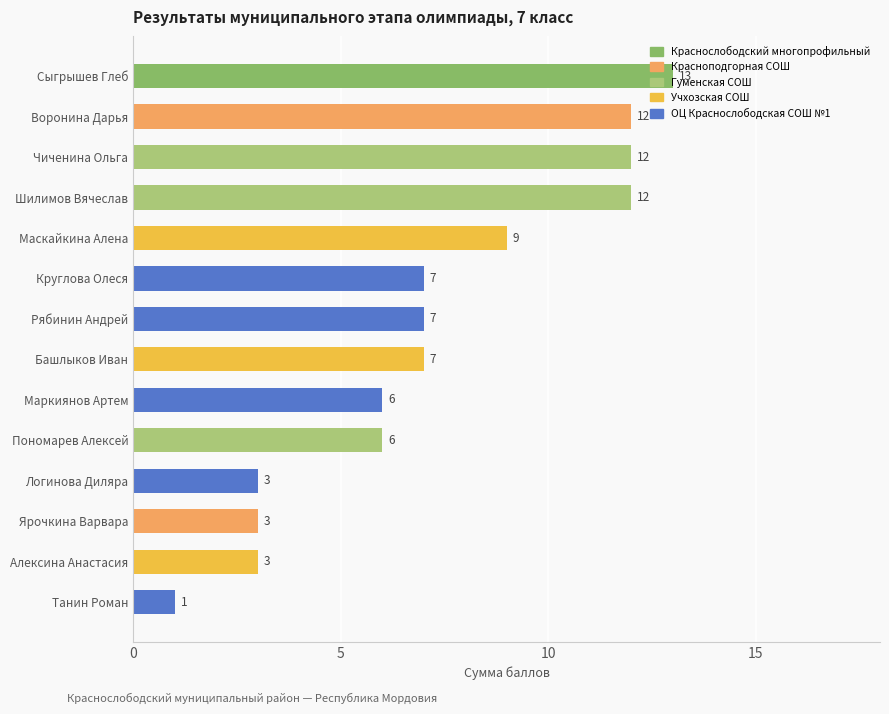

How many values are below 7?

6